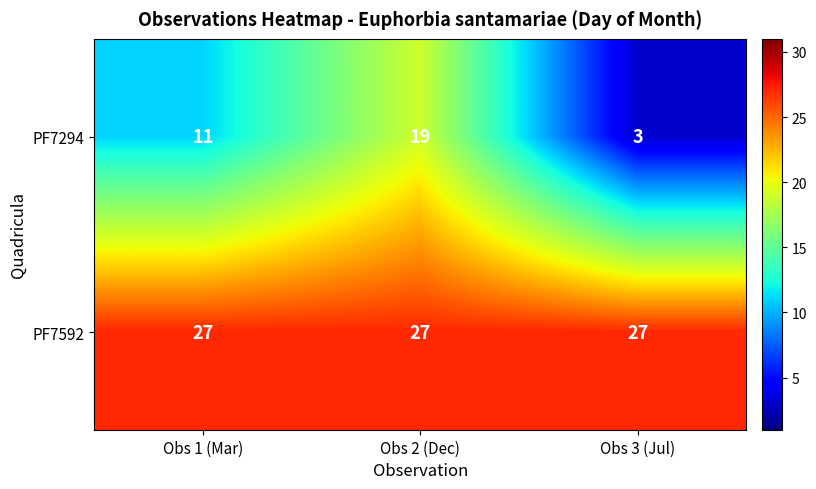

Reading right to left, what are all the values shown in this chart?

PF7294: Obs 3 (Jul)=3	Obs 2 (Dec)=19	Obs 1 (Mar)=11
PF7592: Obs 3 (Jul)=27	Obs 2 (Dec)=27	Obs 1 (Mar)=27